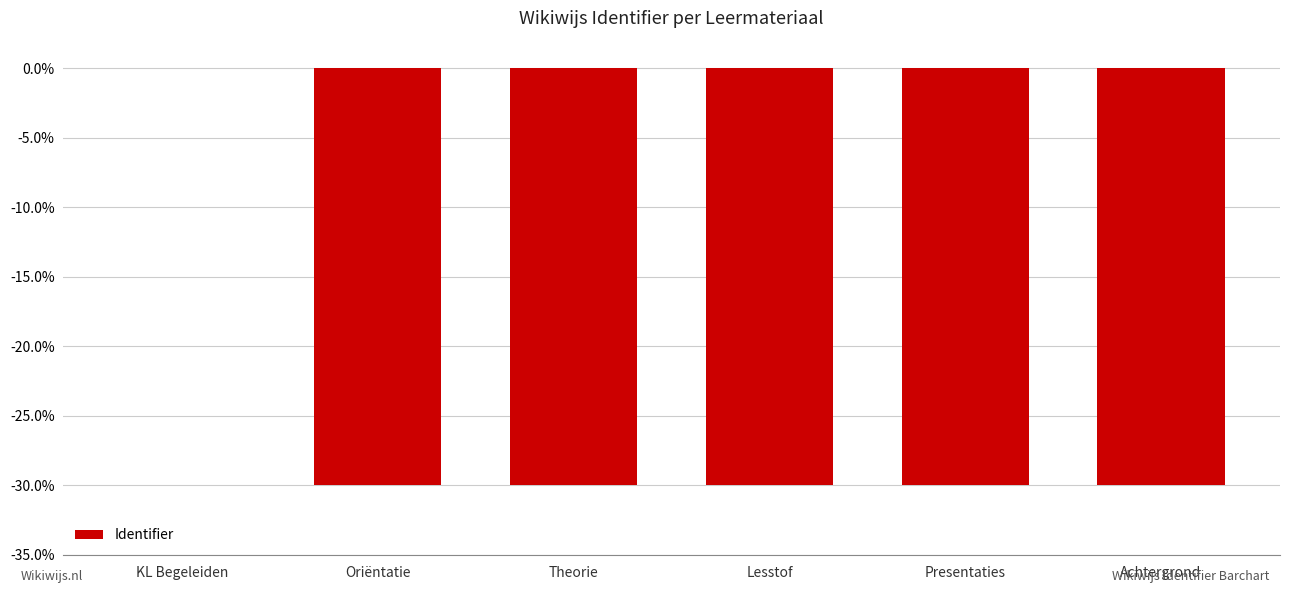

Which label corresponds to the largest value in the chart?

KL Begeleiden